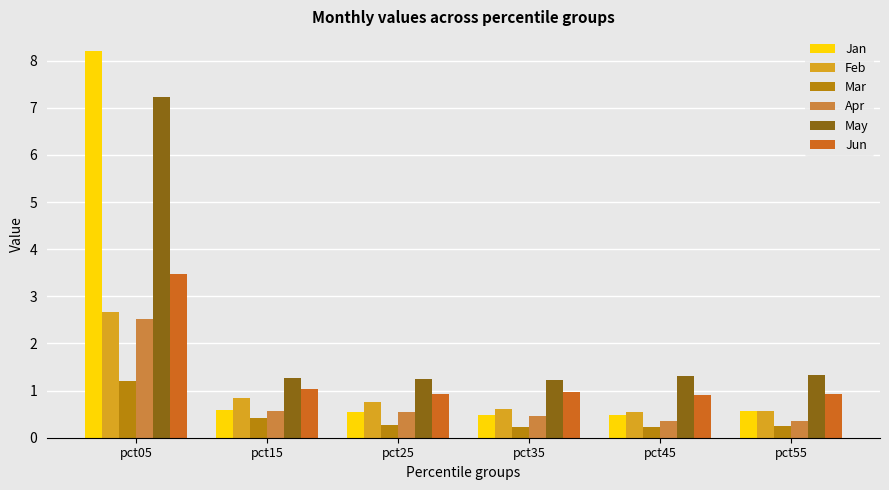

Is the value of May at pct55 greater than the value of Jun at pct45?

Yes